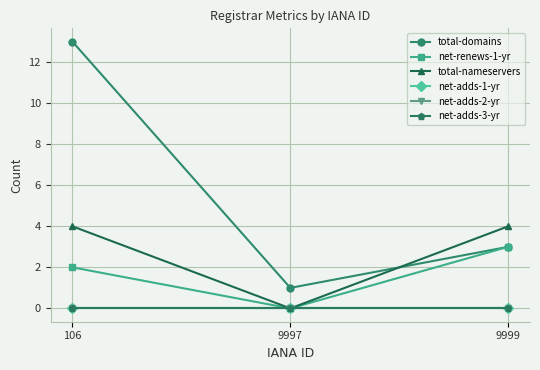

What is the difference between the maximum and second lowest values in the total-domains series?

10